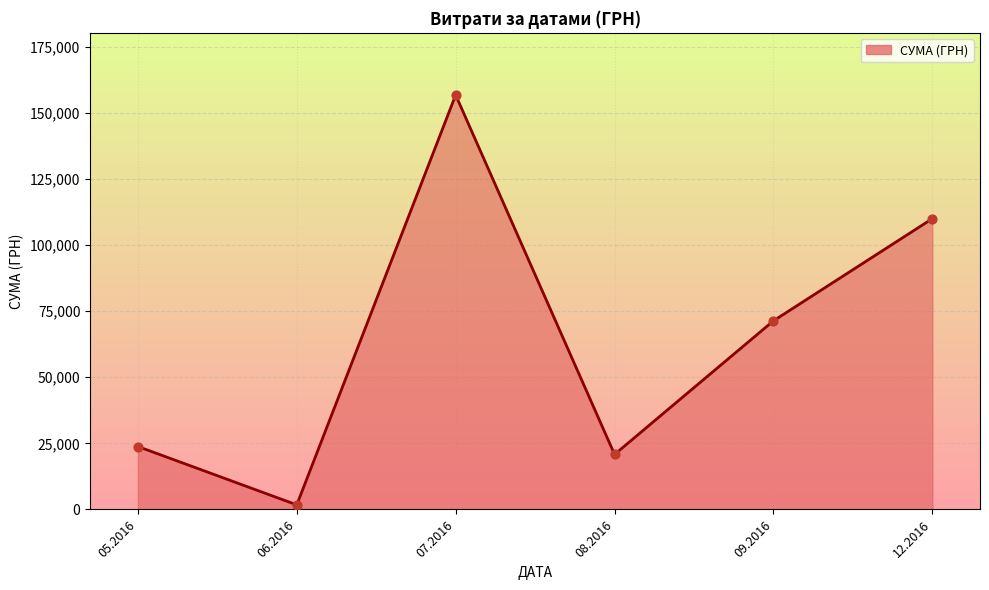

What is the change in value from 07.2016 to 08.2016?

-135892.9